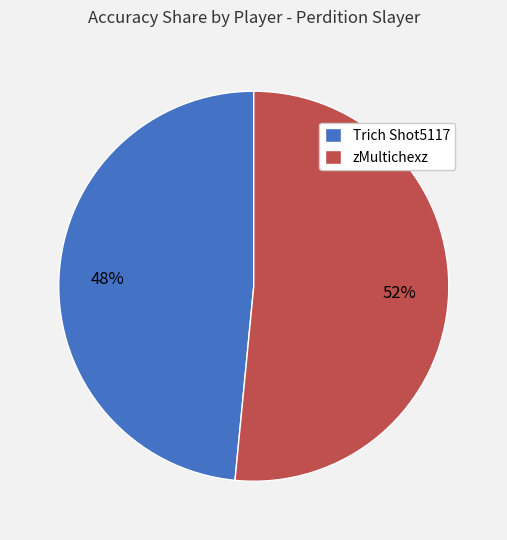

What is the ratio of the value at zMultichexz to the value at Trich Shot5117?

1.1